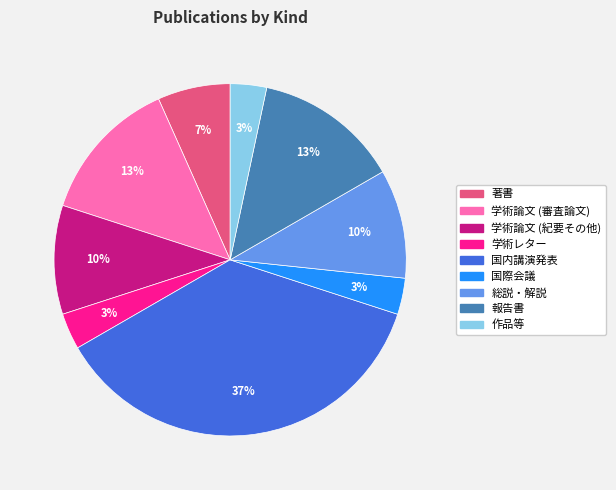

How many segments does this pie chart have?

9